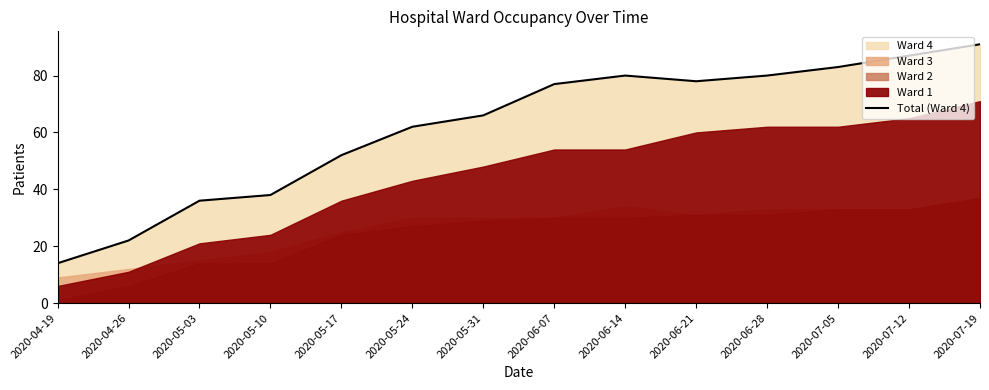

What is the sum of the values at 2020-05-10 and 2020-06-14?

118